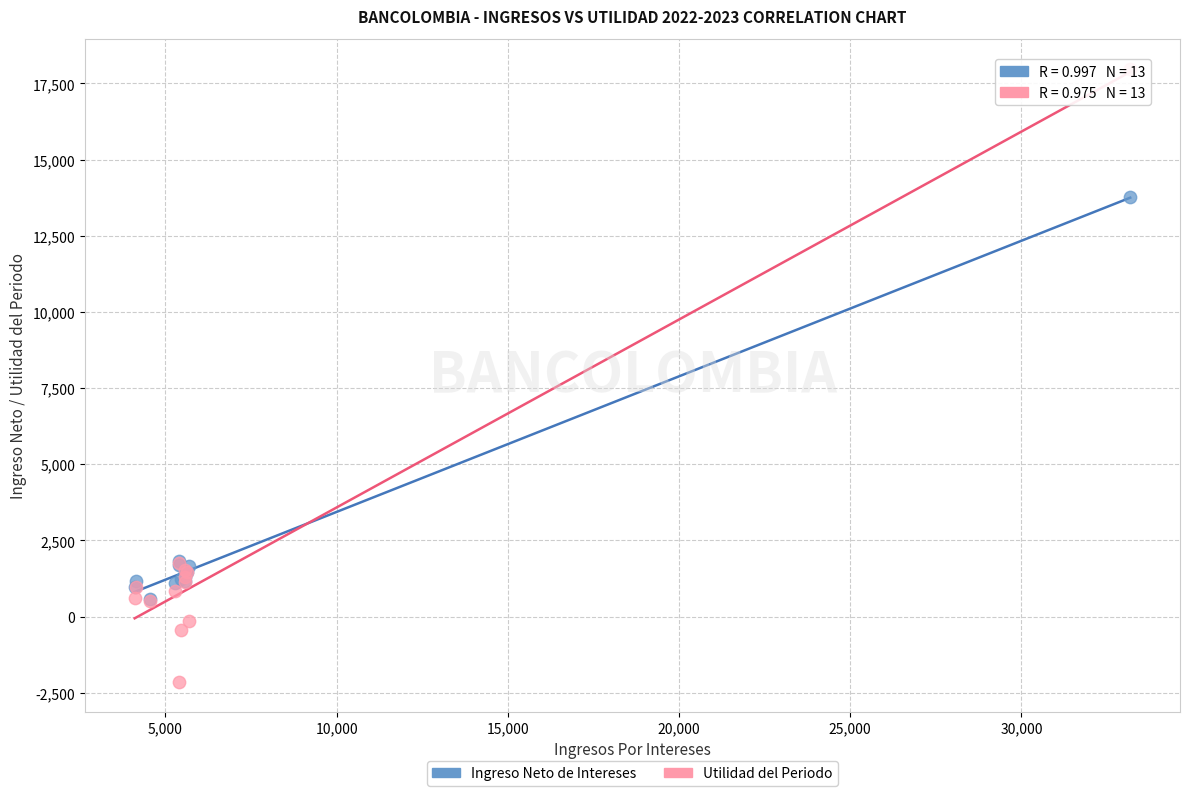

In the Utilidad del Periodo series, what Y value is closest to 7915?

1749.1